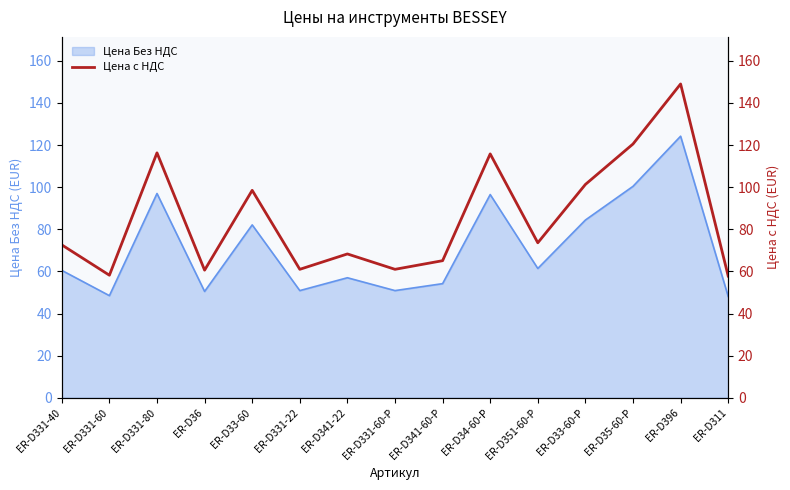

The value at ER-D33-60-P is 101.3. True or false?

True